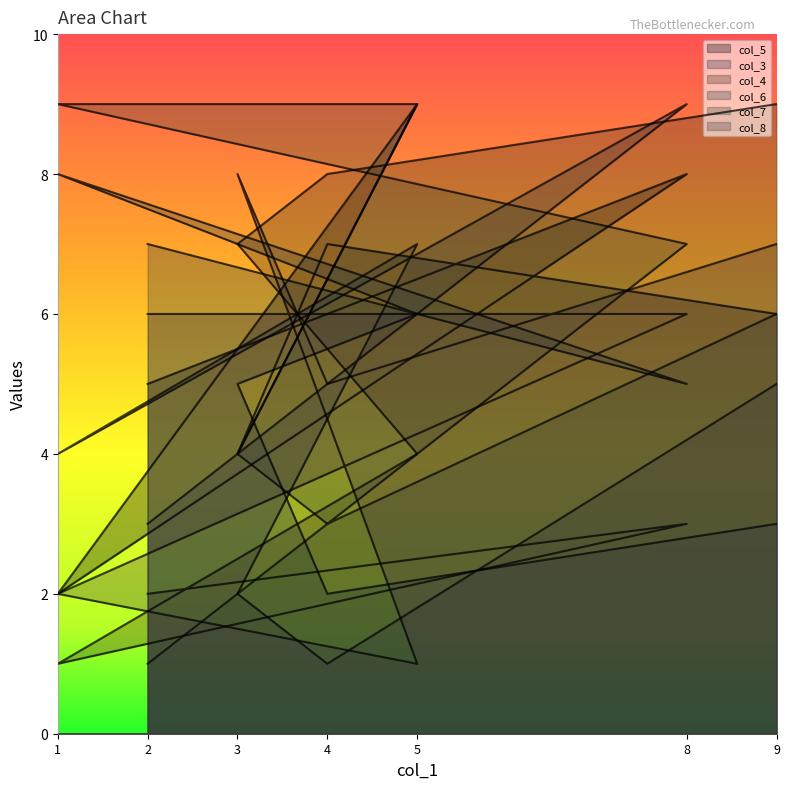

Where is the first local minimum for col_8?

5